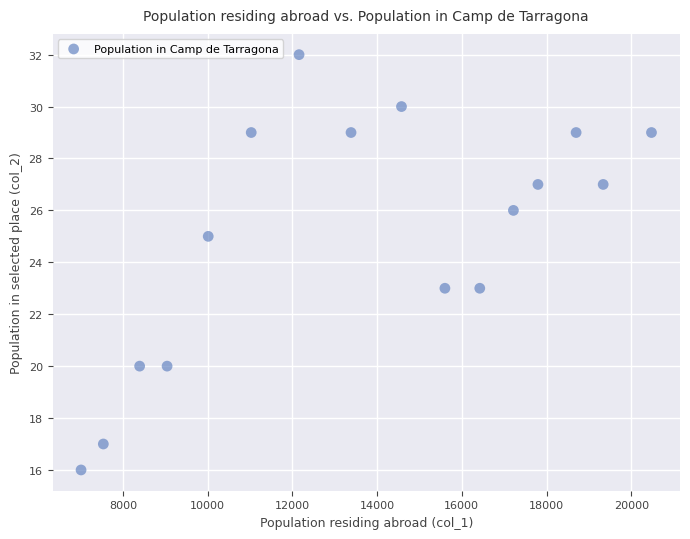

What is the range of Y values (max minus min)?

16